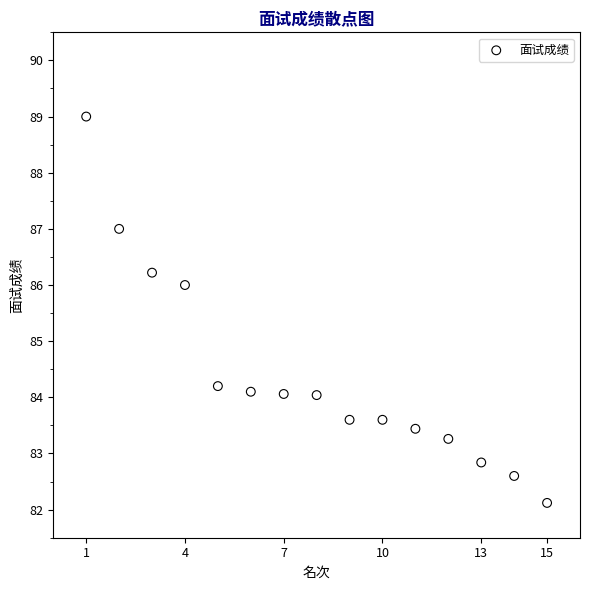

What is the range of X values (max minus min)?

14.0